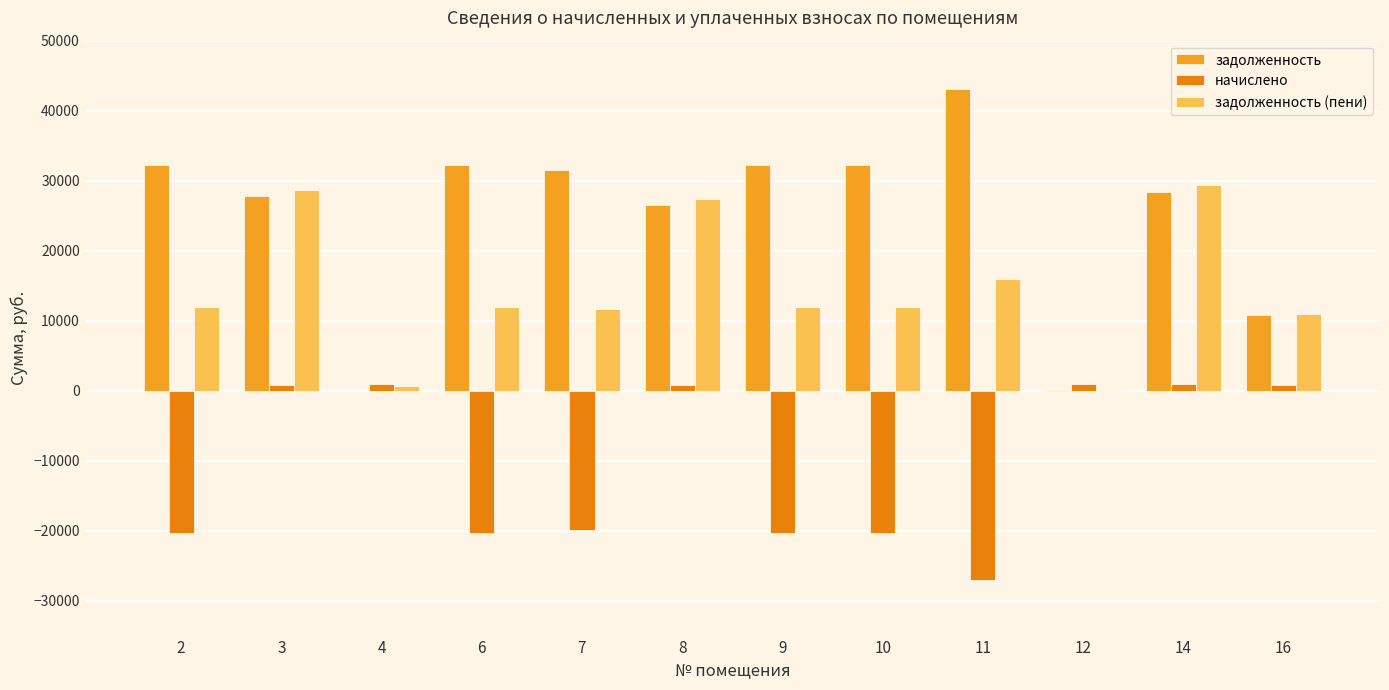

What is the total value across all series at 7?

23371.3